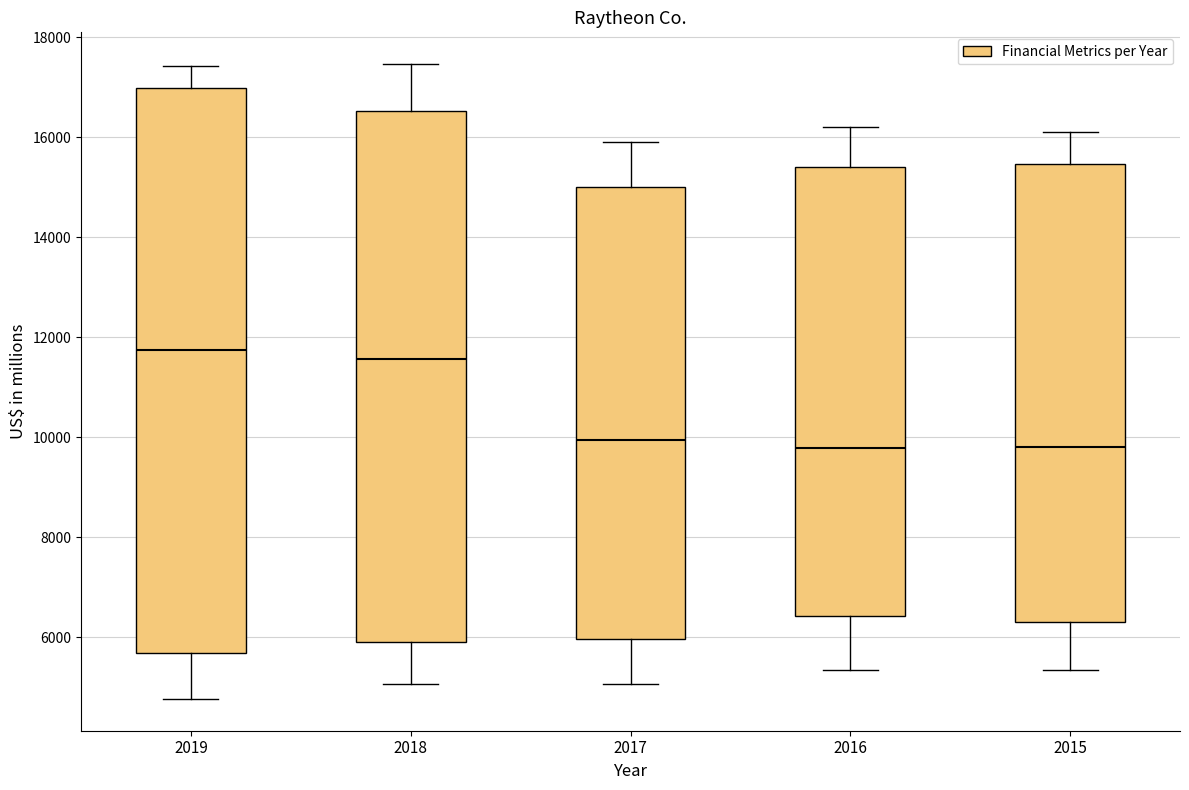

Reading left to right, read every box against the y-axis: the position of its median line, the range the box covers, and the ends of its whiskers. The values are not printed on the chart, so give them approximately, as read against the axis.

2019: median 11800, box 5600 to 17000, whiskers 4800 to 17400
2018: median 11600, box 5800 to 16600, whiskers 5000 to 17400
2017: median 10000, box 6000 to 15000, whiskers 5000 to 16000
2016: median 9800, box 6400 to 15400, whiskers 5400 to 16200
2015: median 9800, box 6400 to 15400, whiskers 5400 to 16200